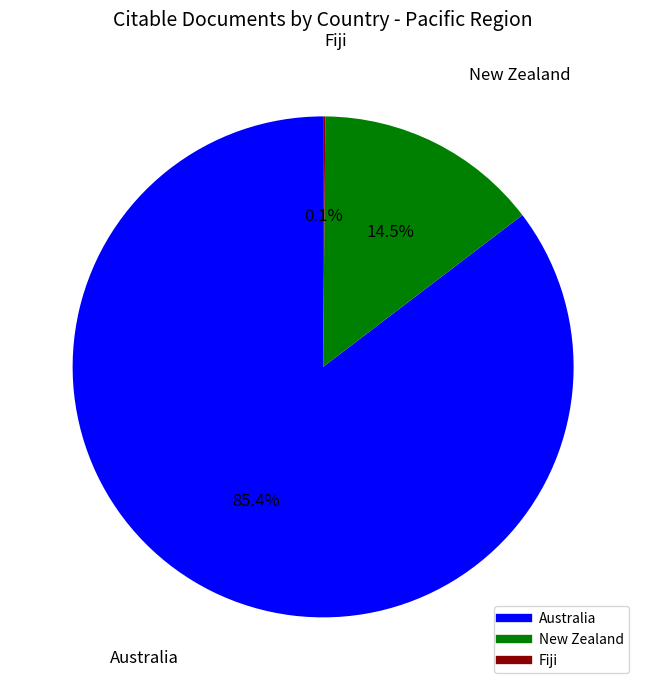

Is there a majority slice in this chart?

Yes